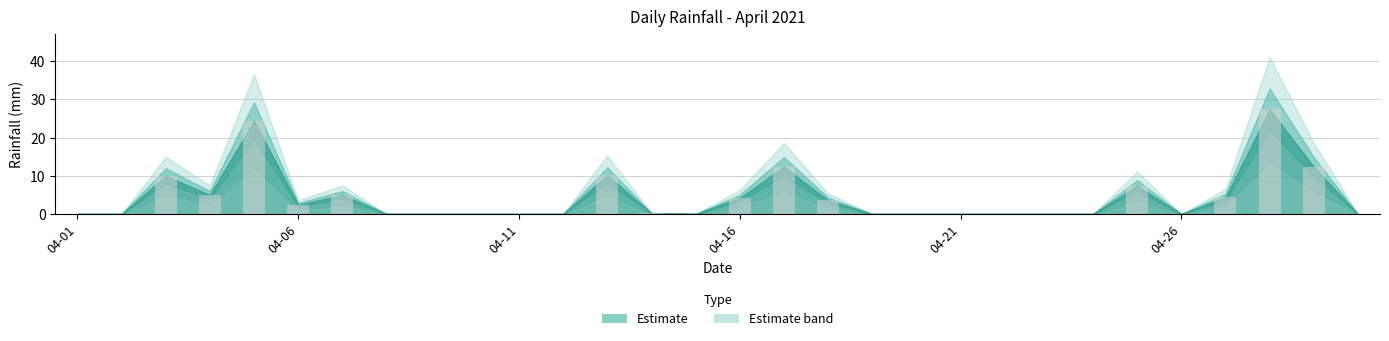

What is the sum of all values?

129.0